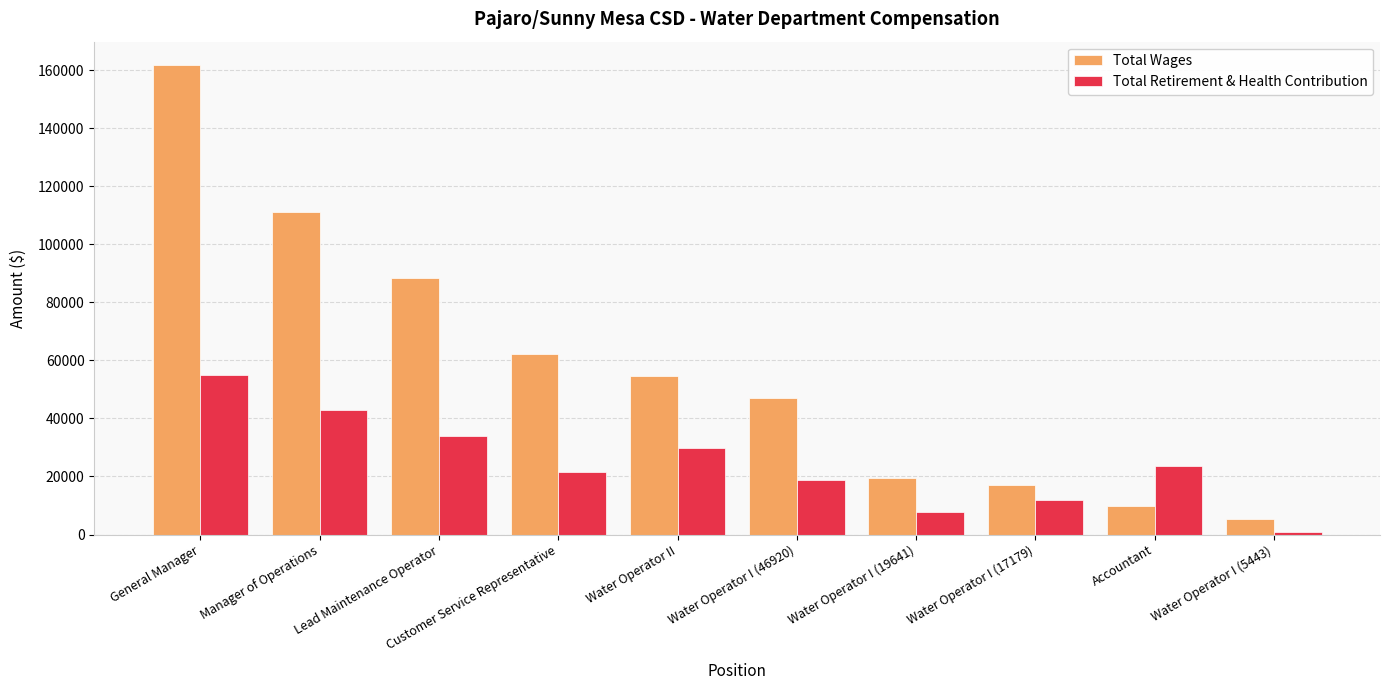

True or false: Total Retirement & Health Contribution has a value of 14058 at Water Operator II.

False